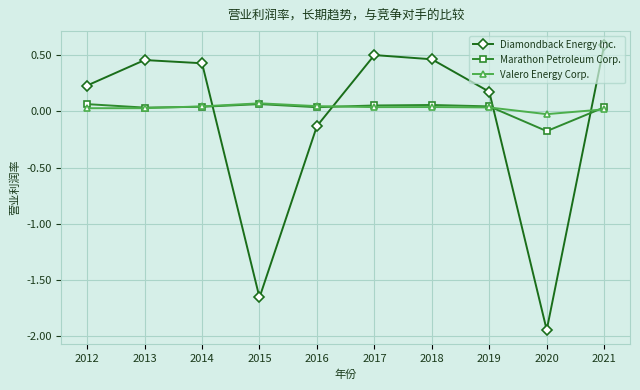

How many values in Valero Energy Corp. are above zero?

9